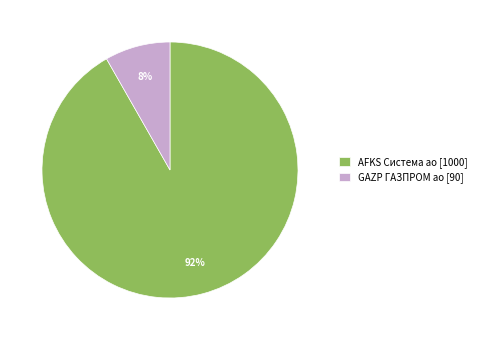

Which has a higher value, AFKS Система ао [1000] or GAZP ГАЗПРОМ ао [90]?

AFKS Система ао [1000]